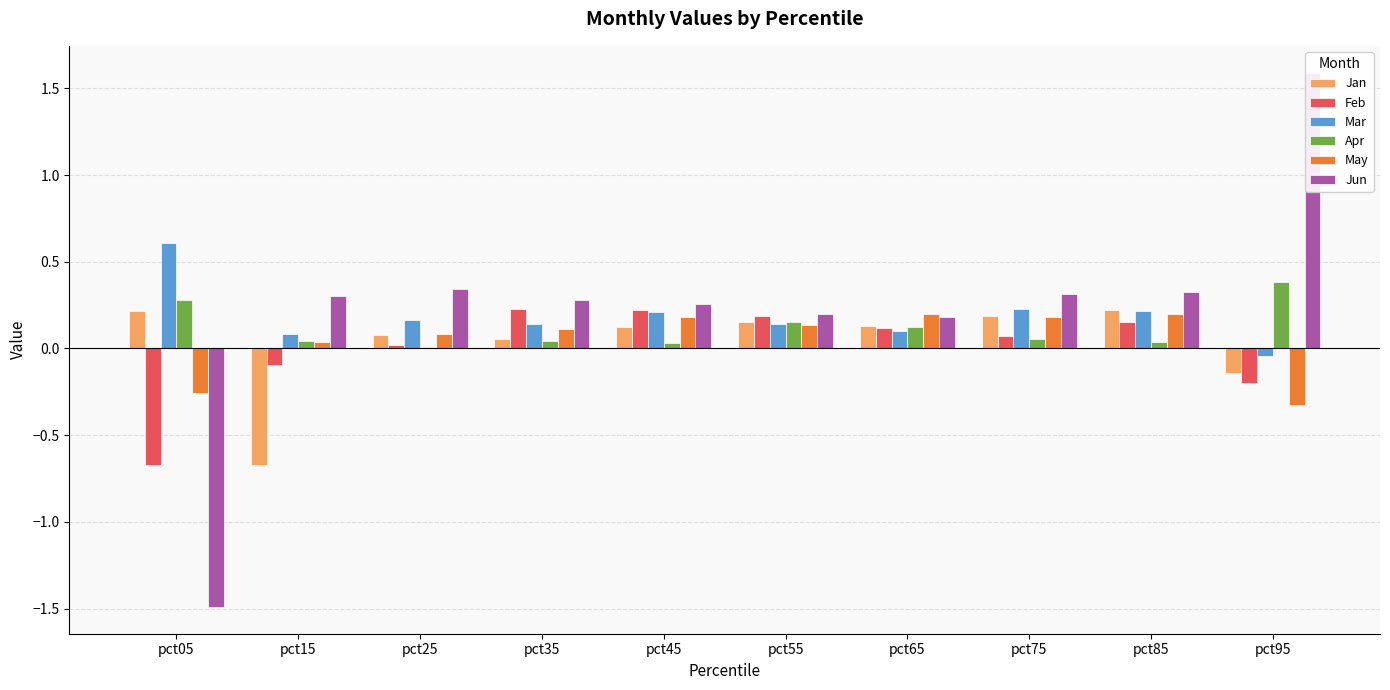

What is the value of the May bar at the 8th from the left?

0.2